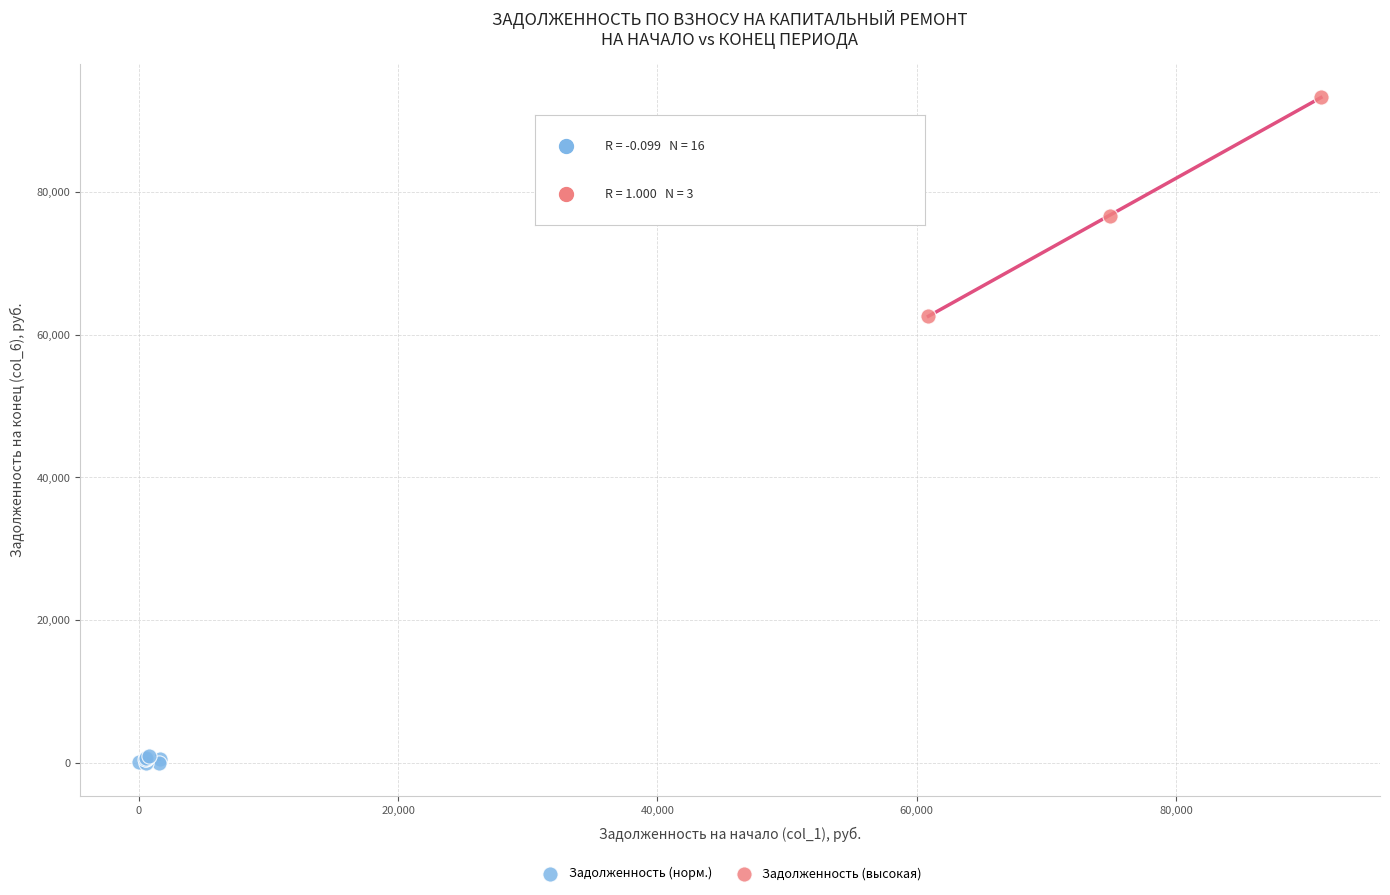

What are all the series names shown in the legend?

Задолженность (норм.), Задолженность (высокая)